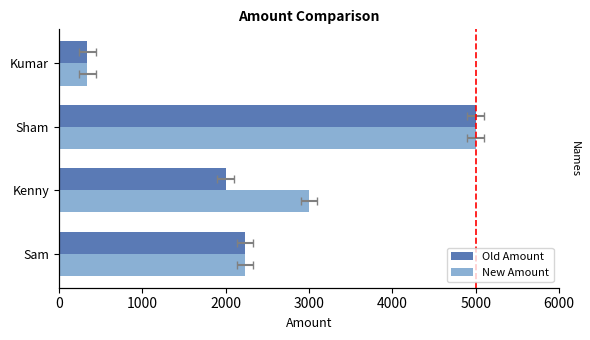

What is the value of the Old Amount bar at the 4th from the left?

345